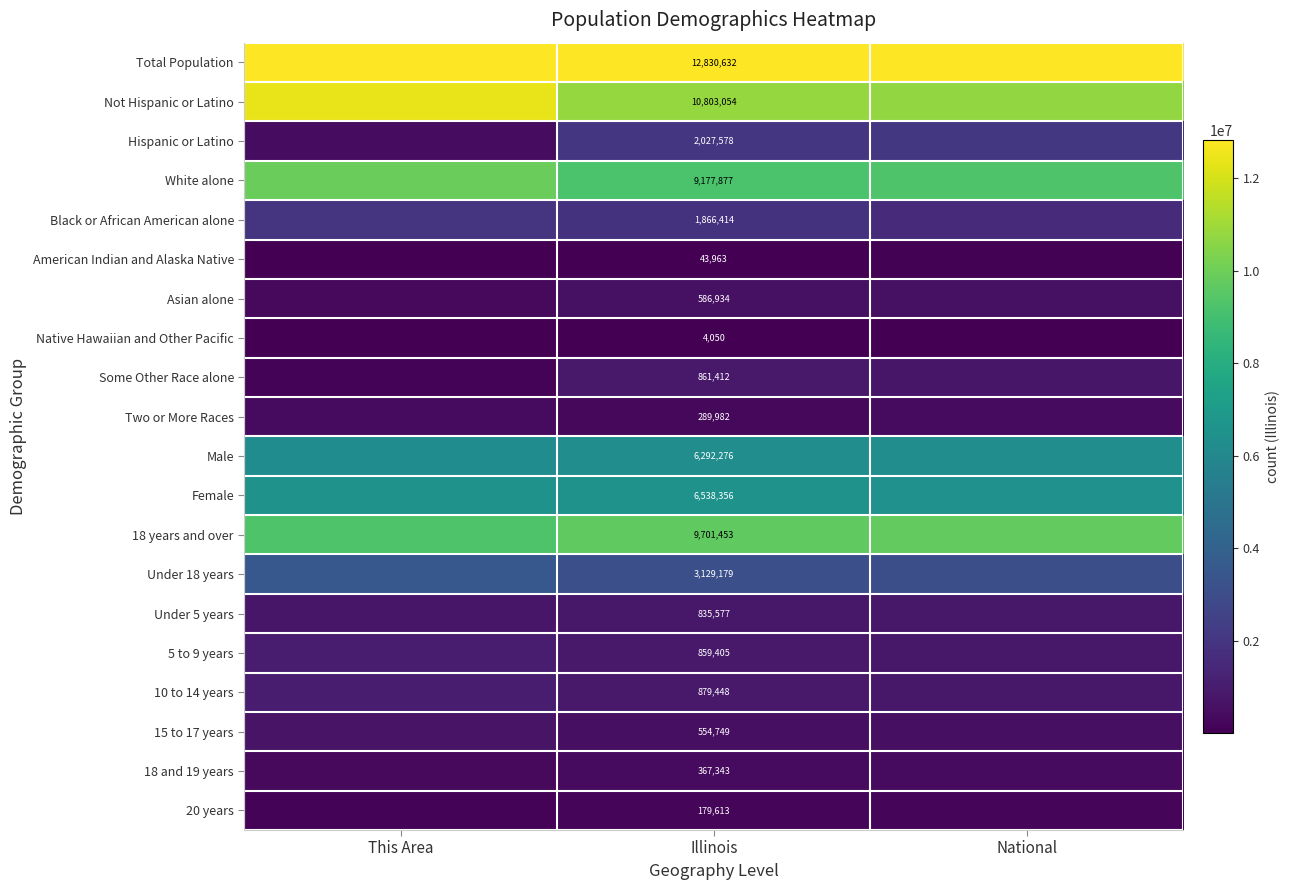

List the labels in order of 15 to 17 years value, smallest first.

National, Illinois, This Area